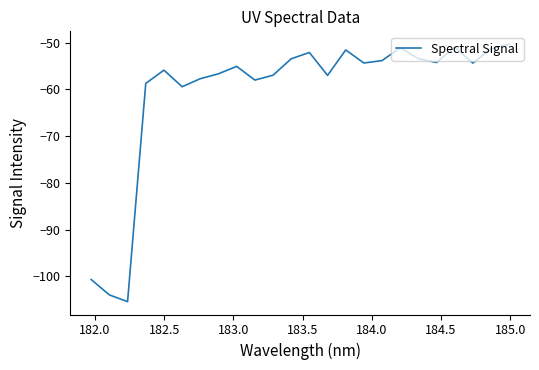

Is this an area chart (filled region under the line)?

No